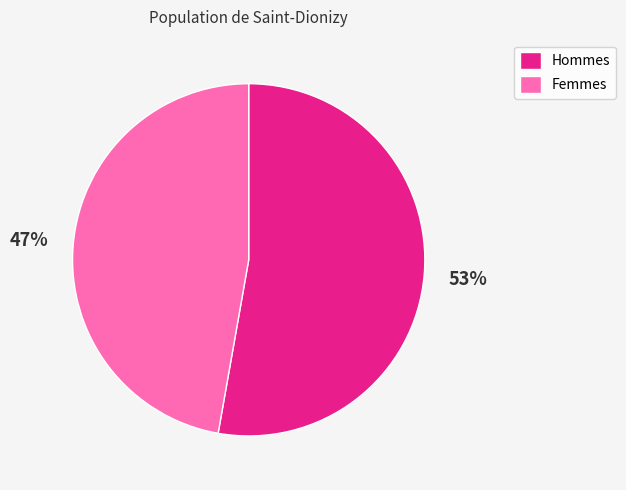

Combined, do Femmes and Hommes account for over 50%?

Yes